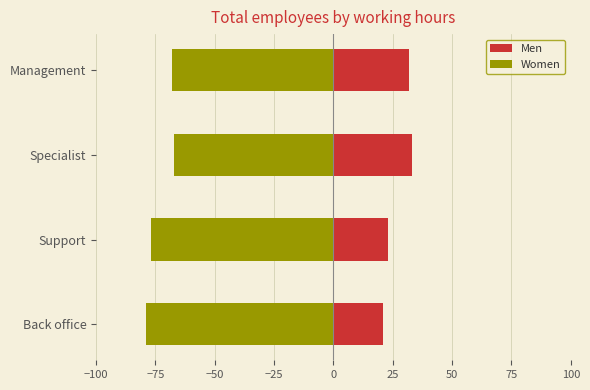

Is it true that Women equals -52 at Back office?

False